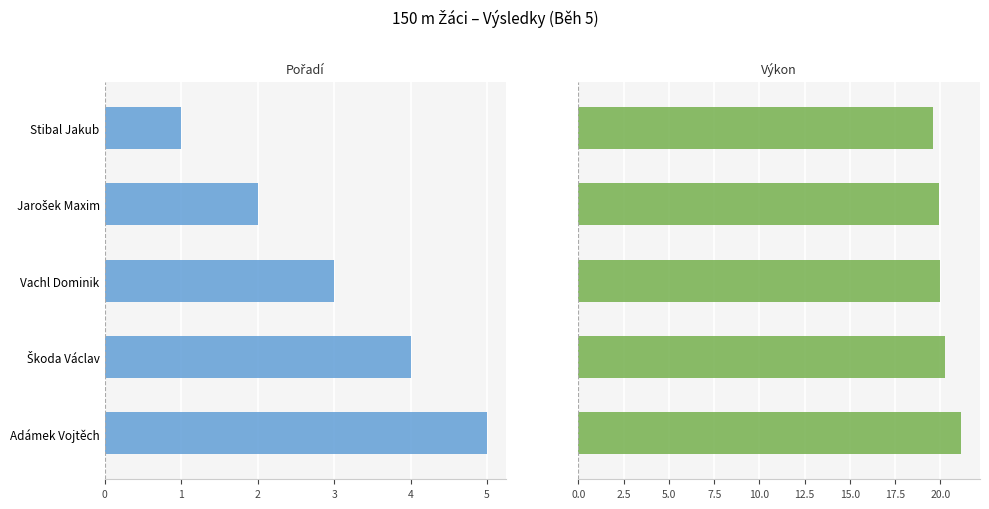

What is the value of the Výkon bar at the 5th from the left?

21.1